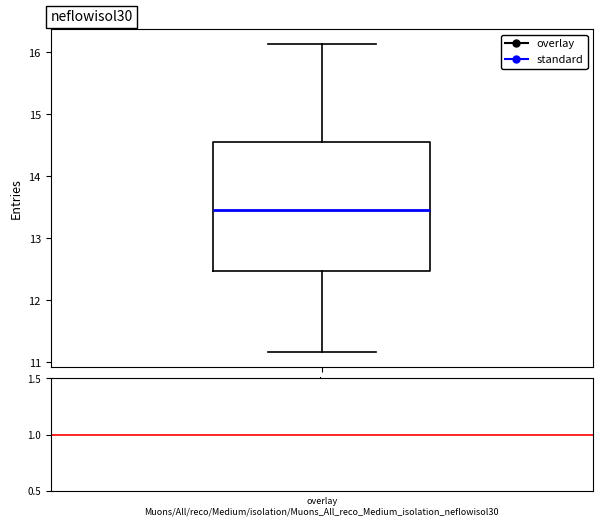

Transcribe this box plot: give where the median line is, the range the box spans, and where the two whiskers end, as read against the y-axis. The values are not printed on the chart, so give them approximately, as read against the axis.

median 13.5, box 12.5 to 14.6, whiskers 11.2 to 16.1